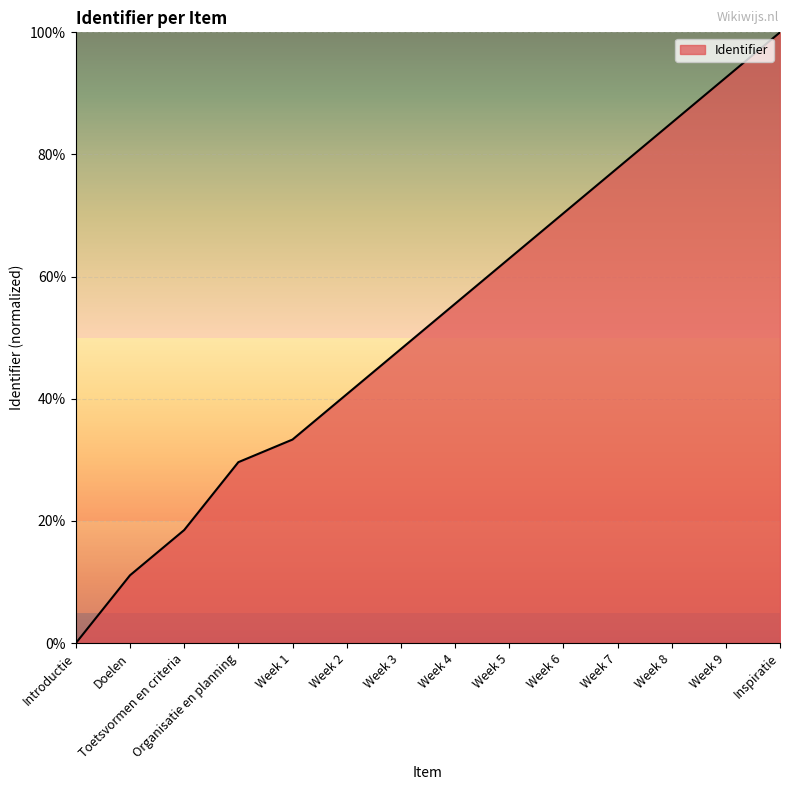

Rank the categories by value from highest to lowest.

Inspiratie, Week 9, Week 8, Week 7, Week 6, Week 5, Week 4, Week 3, Week 2, Week 1, Organisatie en planning, Toetsvormen en criteria, Doelen, Introductie